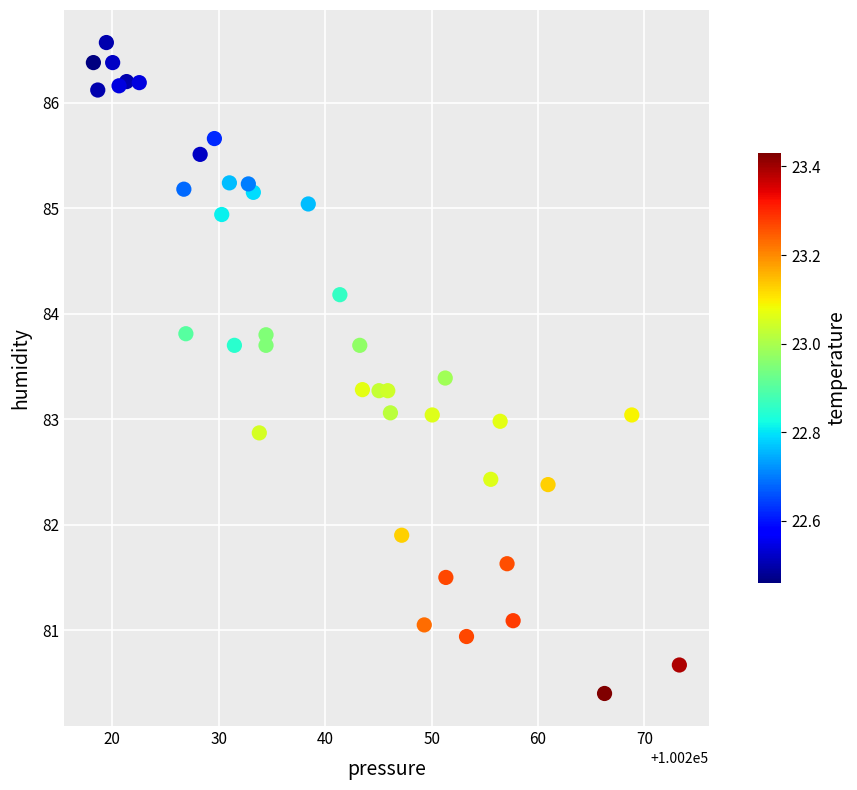

What is the range of Y values (max minus min)?

6.2